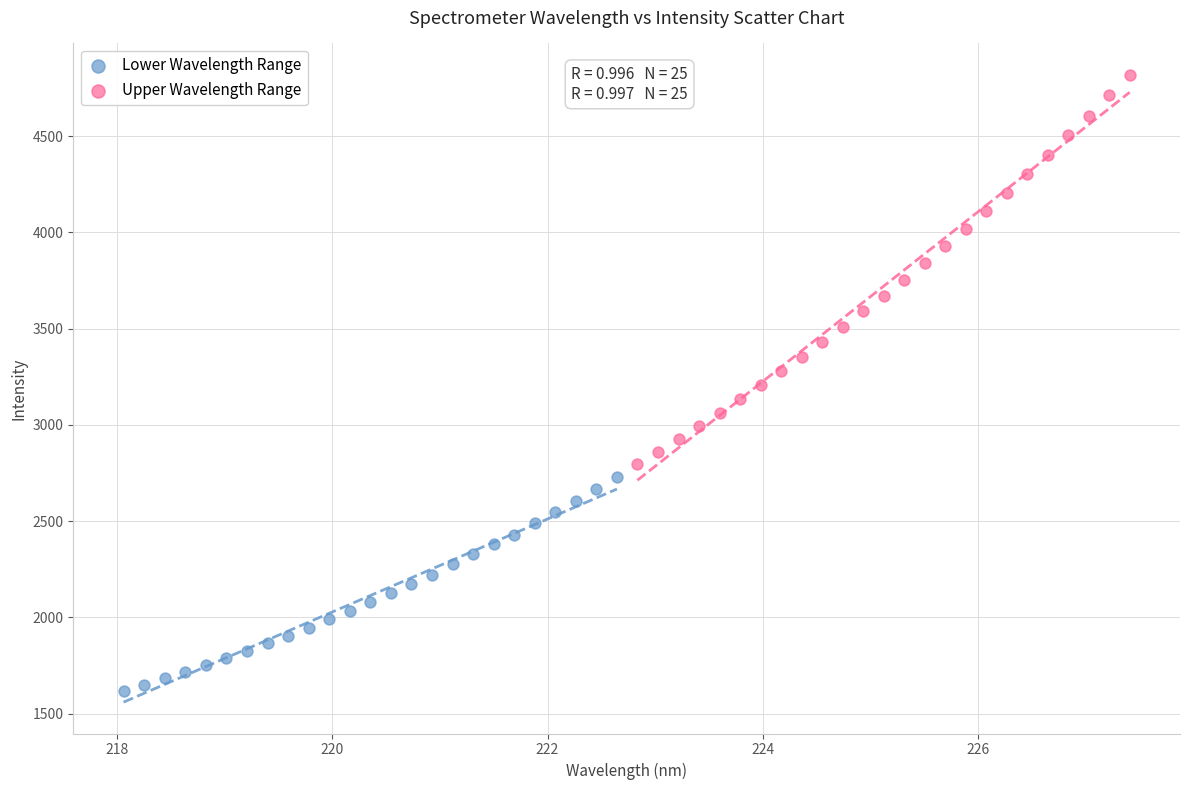

Which series has the largest Y range (max minus min)?

Upper Wavelength Range